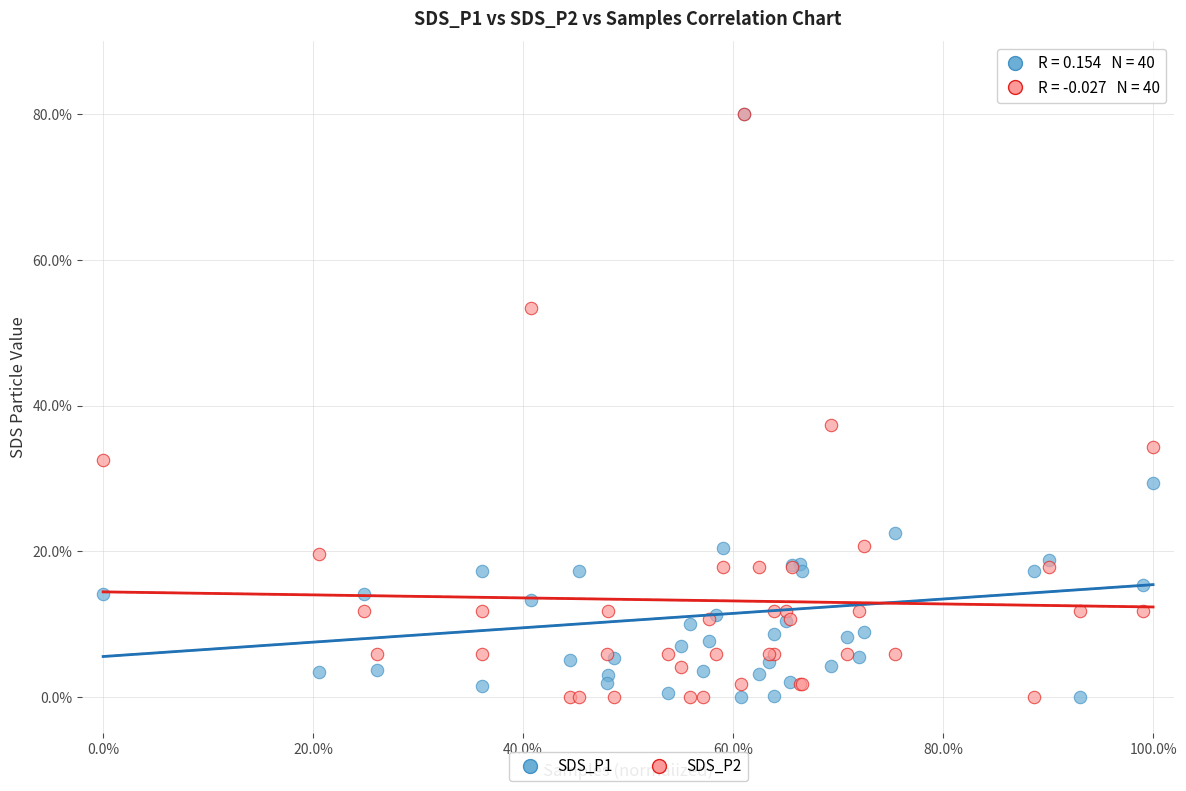

Across all series, what Y value is closest to 40?

37.3